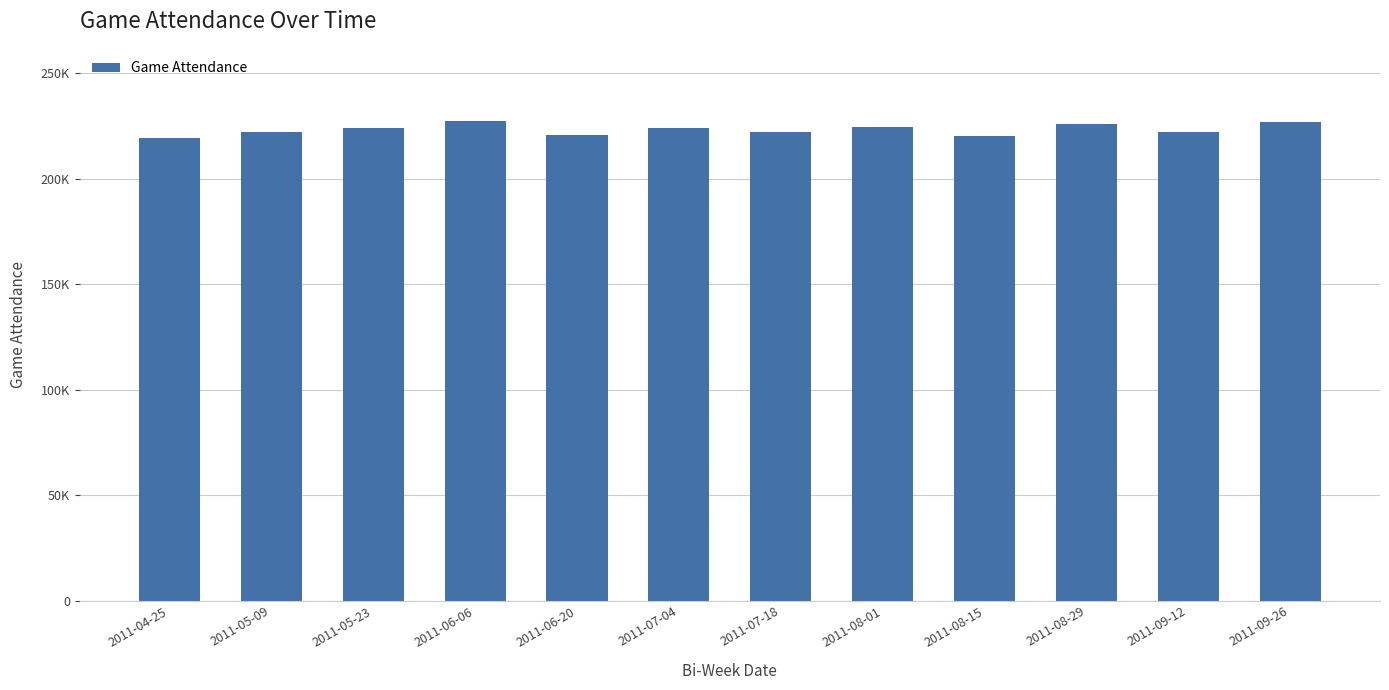

Are the bars horizontal?

No